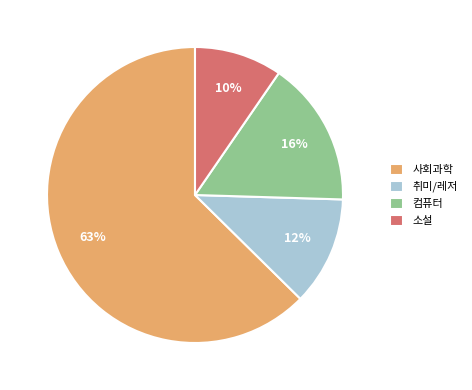

Is there a majority slice in this chart?

Yes